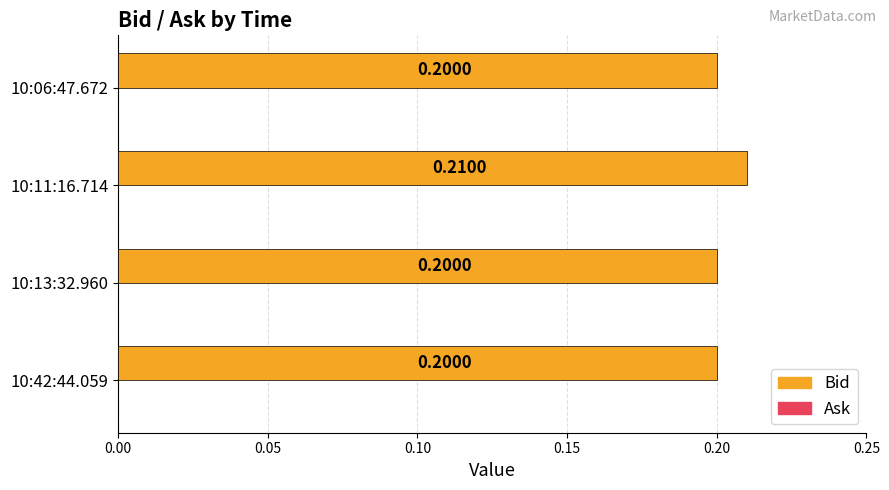

Are the bars grouped side by side (vs. stacked)?

No